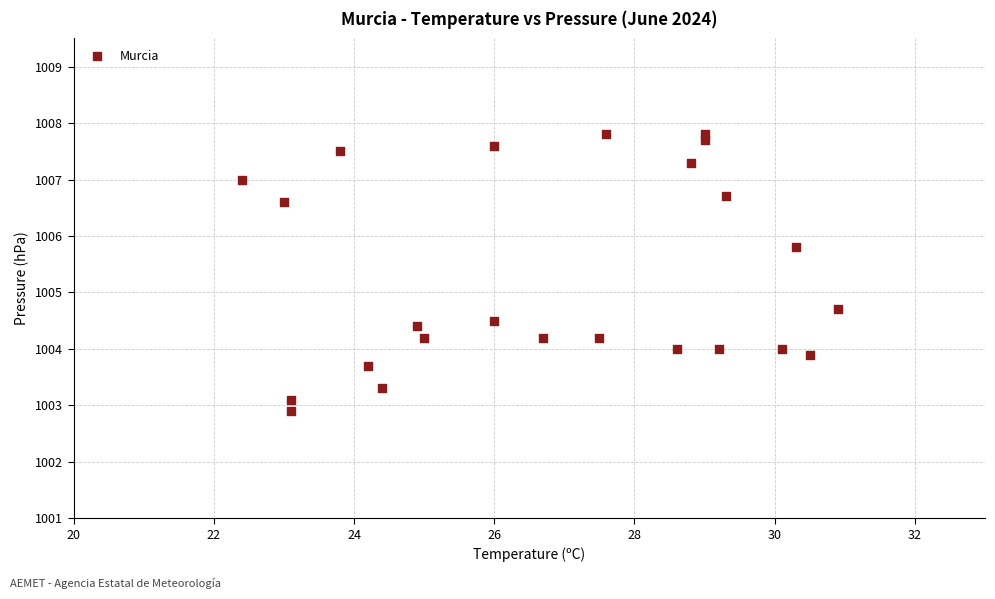

What is the range of X values (max minus min)?

8.5